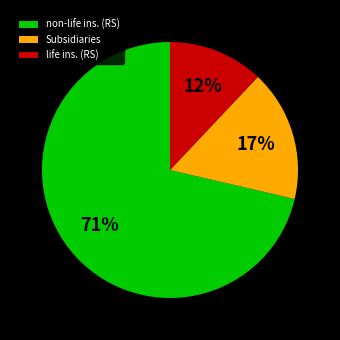

Is there a majority slice in this chart?

Yes